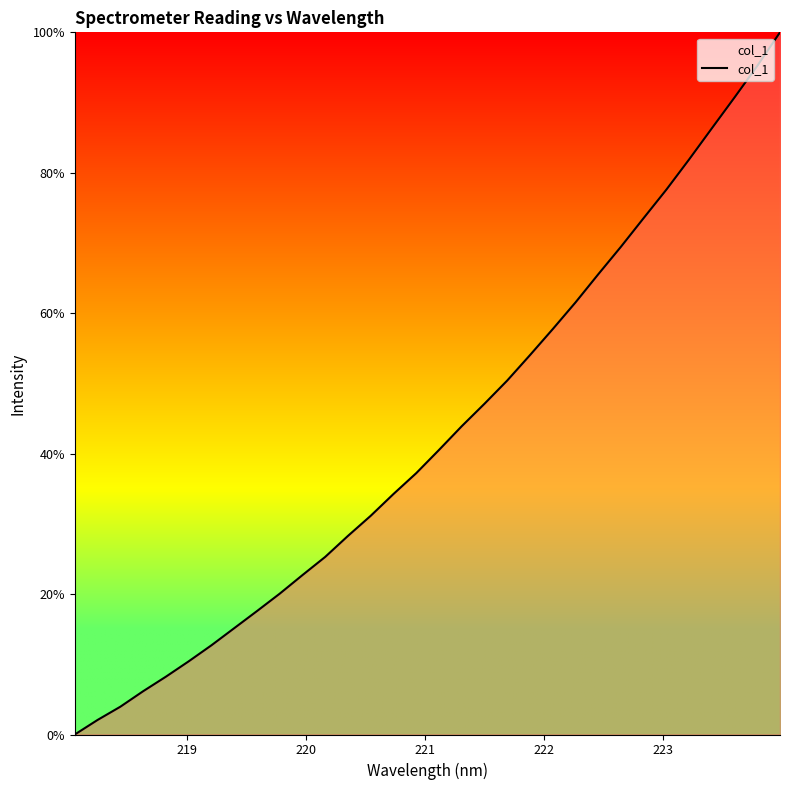

True or false: there are more than 0 points higher than both neighbors.

False